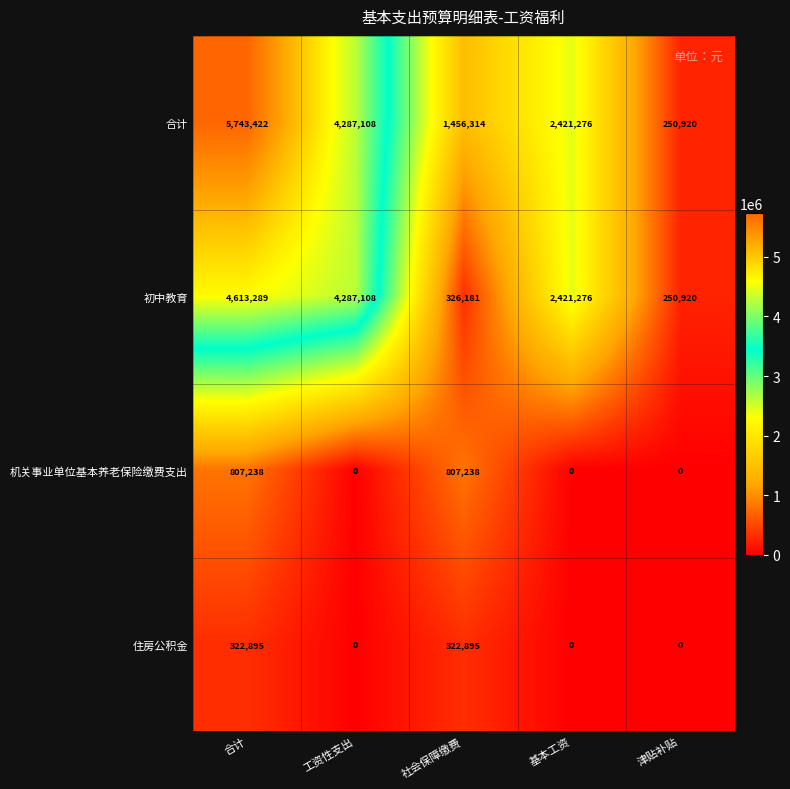

What is the average value of the 住房公积金 series?

129158